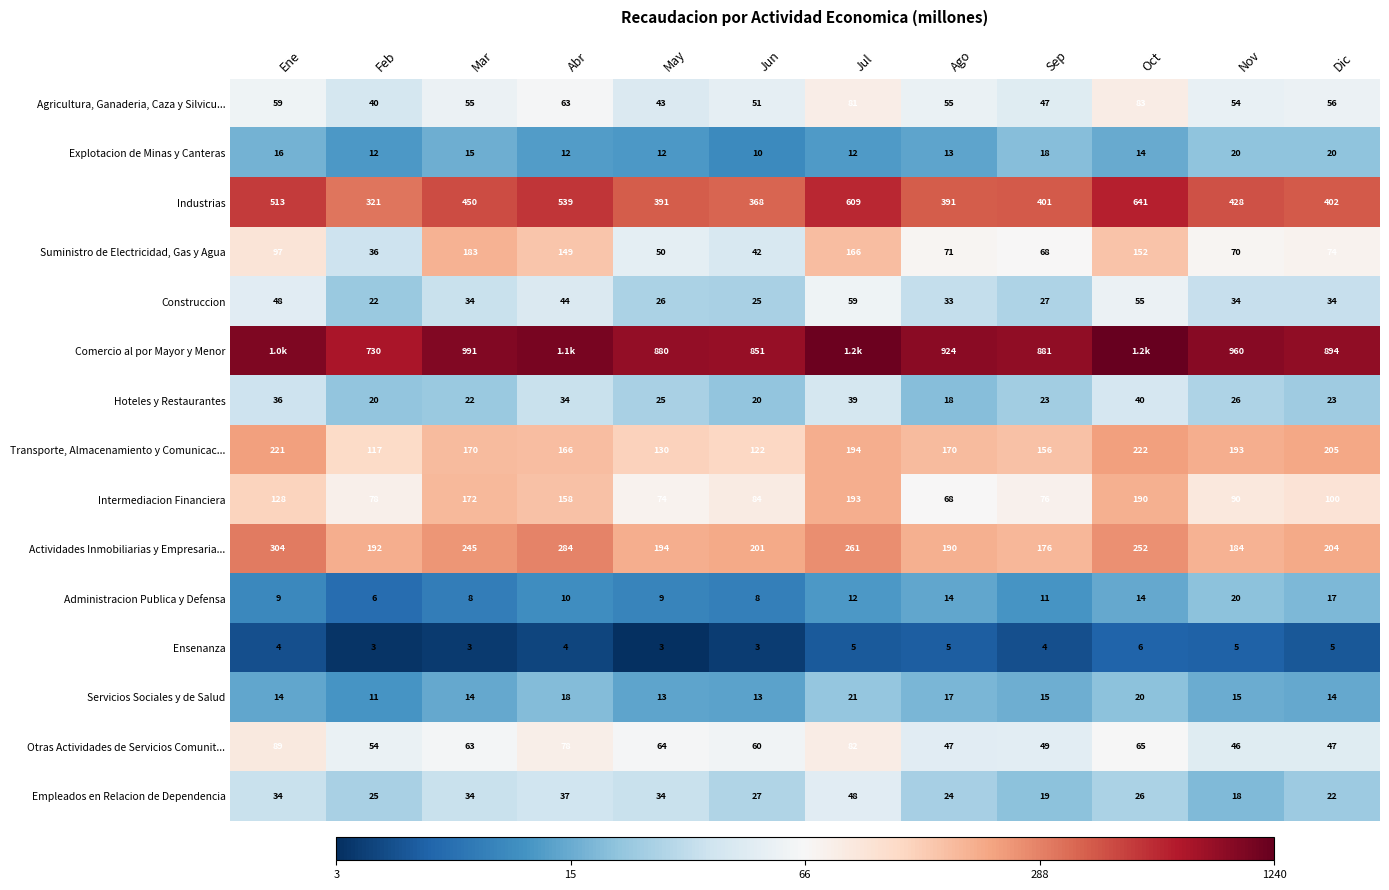

Where does the Transporte, Almacenamiento y Comunicac... series first go above 170?

Ene